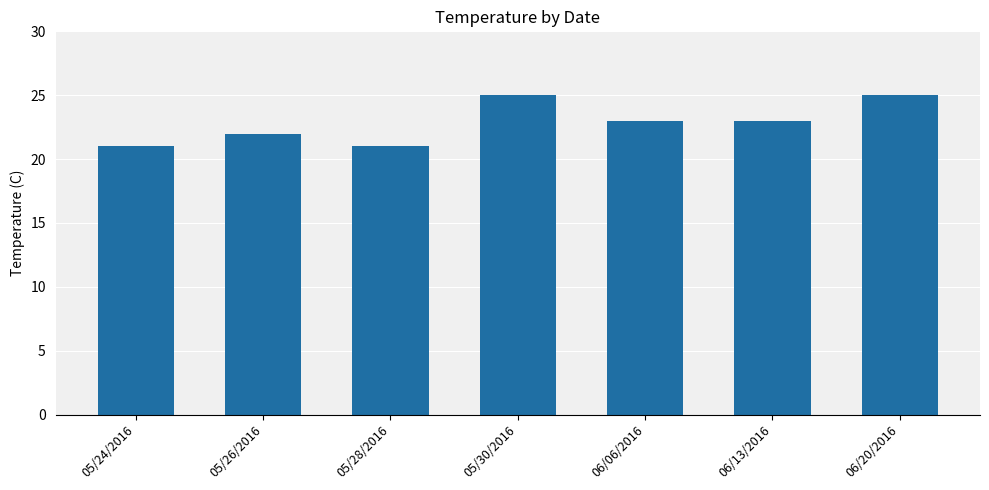

What is the maximum value shown in the chart?

25